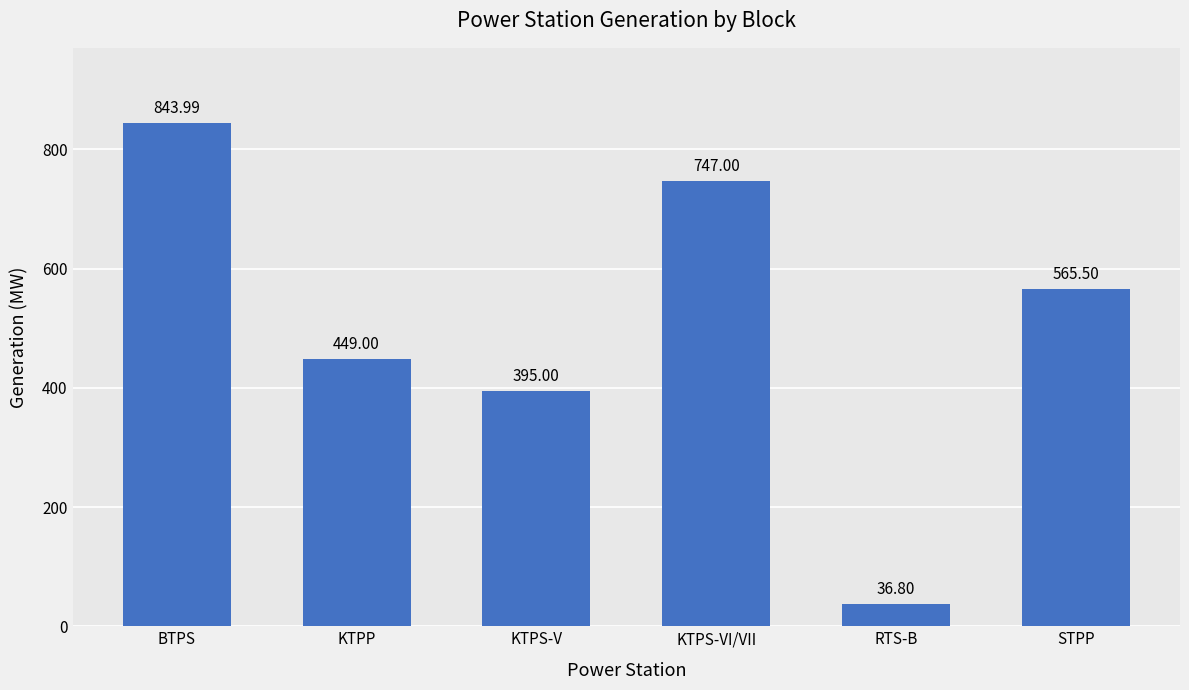

What is the sum of all values?

3037.3